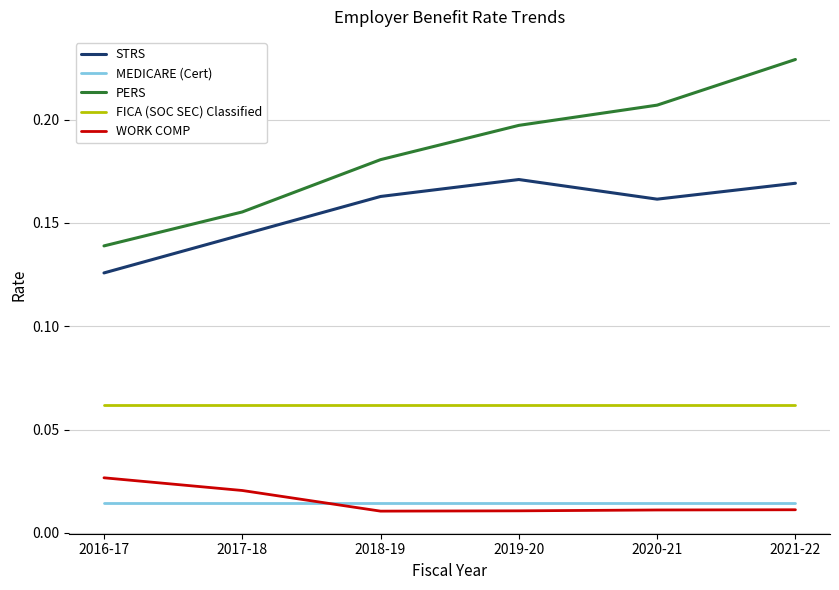

What are all the series names shown in the legend?

STRS, MEDICARE (Cert), PERS, FICA (SOC SEC) Classified, WORK COMP